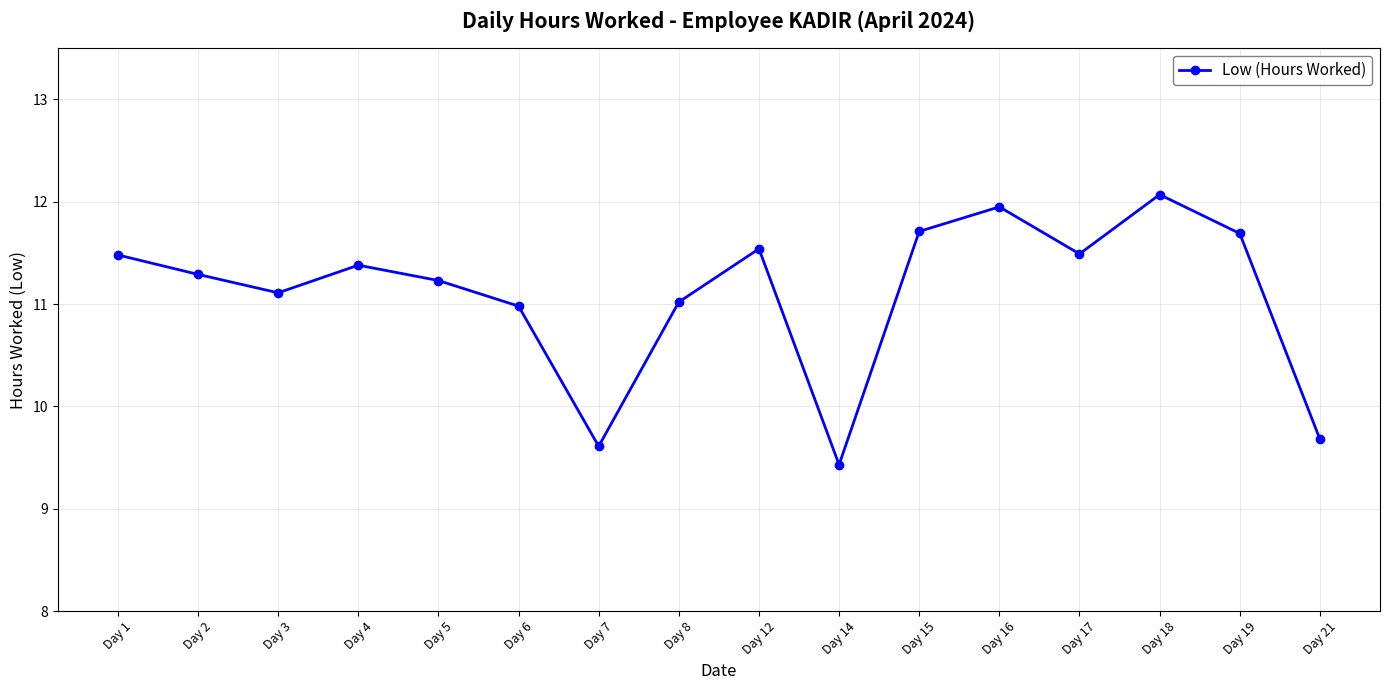

At which category does the data reach its first local valley?

Day 3